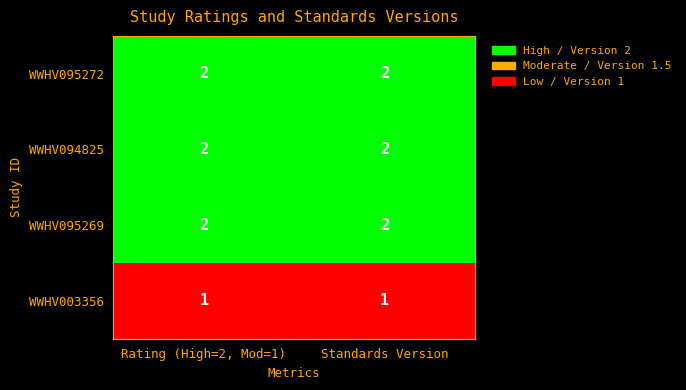

What is the sum of the WWHV095269 values at Rating (High=2, Mod=1) and Standards Version?

4